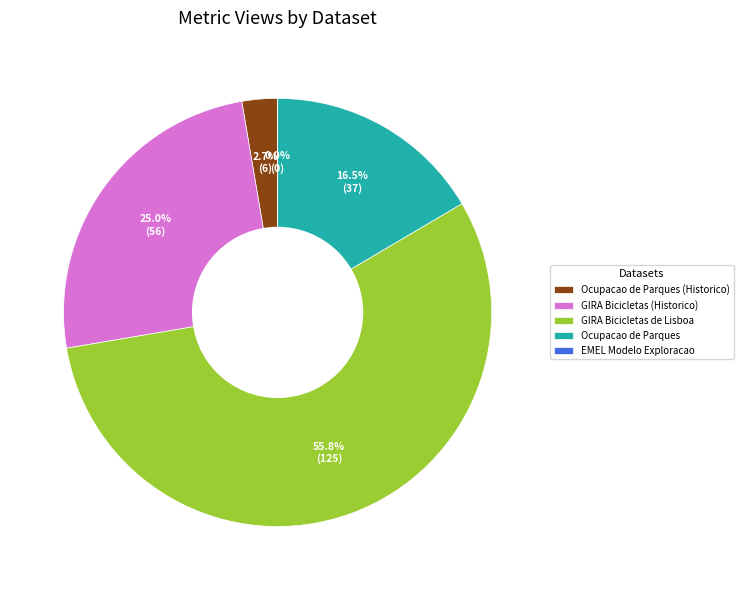

Which category accounts for the majority?

GIRA Bicicletas de Lisboa